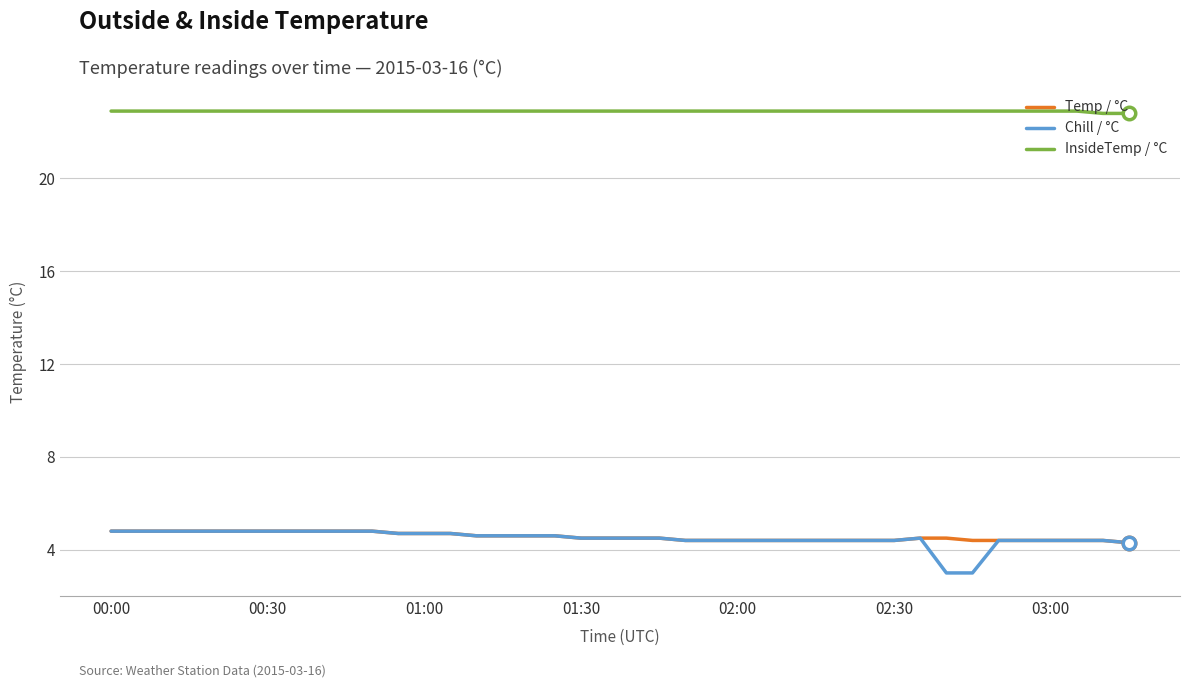

At how many categories does at least one series exceed 4?

40